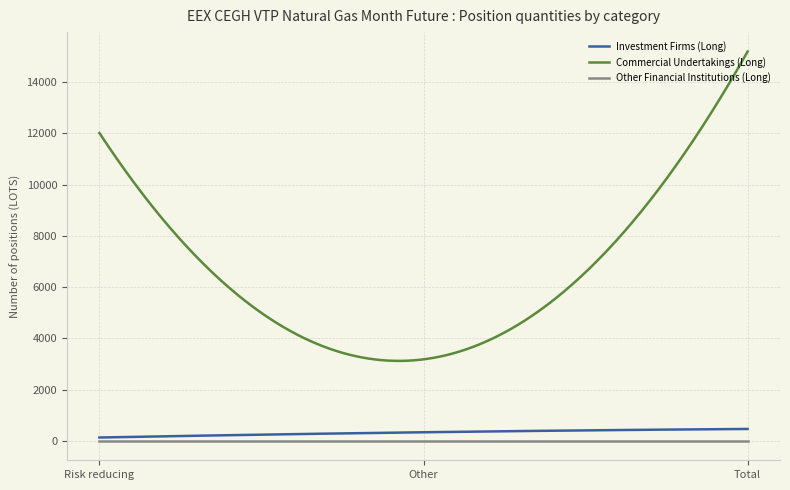

Which series has the largest total across all categories?

Commercial Undertakings (Long)